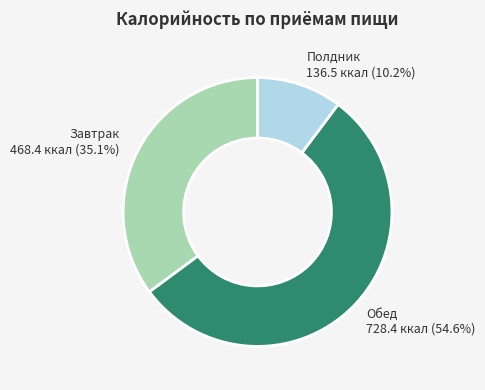

How many slices are in this pie chart?

3